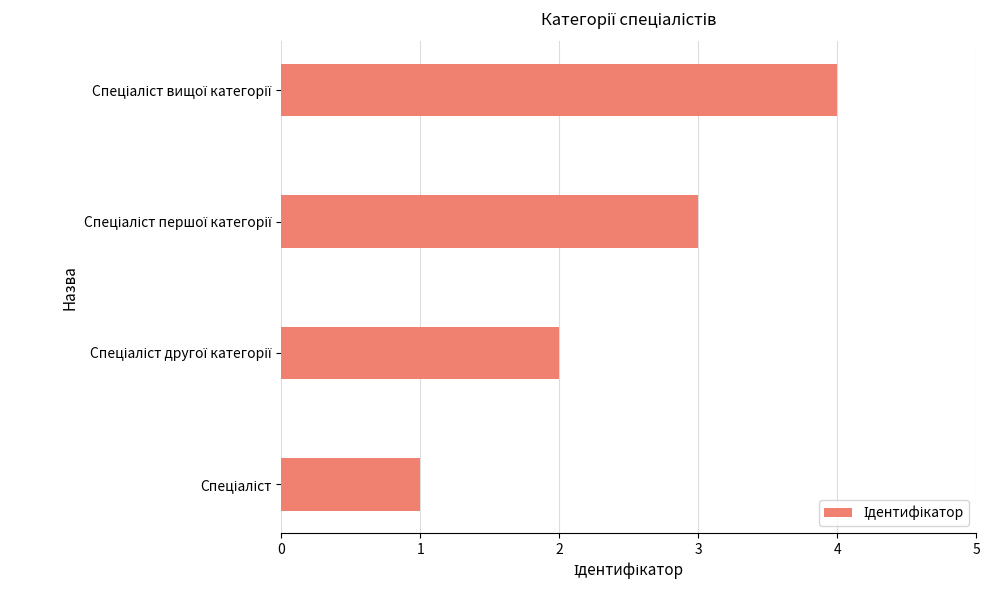

What is the difference between the maximum and minimum values?

3